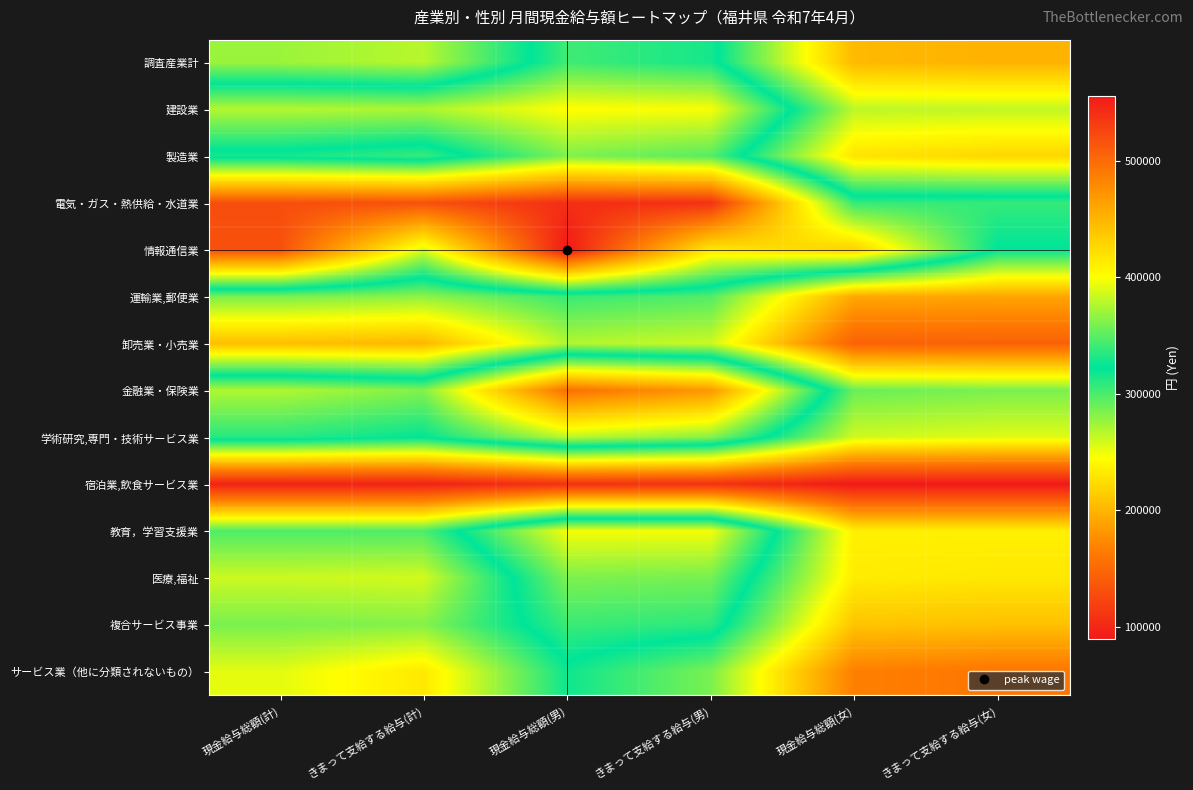

Reading left to right, what are all the values shown in this chart?

調査産業計: 現金給与総額(計)=275271	きまって支給する給与(計)=266818	現金給与総額(男)=341667	きまって支給する給与(男)=329101	現金給与総額(女)=202706	きまって支給する給与(女)=198748
建設業: 現金給与総額(計)=377152	きまって支給する給与(計)=374871	現金給与総額(男)=400925	きまって支給する給与(男)=398469	現金給与総額(女)=265479	きまって支給する給与(女)=264018
製造業: 現金給与総額(計)=315638	きまって支給する給与(計)=304952	現金給与総額(男)=361060	きまって支給する給与(男)=348722	現金給与総額(女)=228271	きまって支給する給与(女)=220763
電気・ガス・熱供給・水道業: 現金給与総額(計)=519350	きまって支給する給与(計)=518005	現金給与総額(男)=541102	きまって支給する給与(男)=539642	現金給与総額(女)=338858	きまって支給する給与(女)=338469
情報通信業: 現金給与総額(計)=518926	きまって支給する給与(計)=387779	現金給与総額(男)=555610	きまって支給する給与(男)=415199	現金給与総額(女)=430758	きまって支給する給与(女)=321875
運輸業,郵便業: 現金給与総額(計)=285280	きまって支給する給与(計)=279074	現金給与総額(男)=305021	きまって支給する給与(男)=297784	現金給与総額(女)=191808	きまって支給する給与(女)=190488
卸売業・小売業: 現金給与総額(計)=205625	きまって支給する給与(計)=201422	現金給与総額(男)=268487	きまって支給する給与(男)=260751	現金給与総額(女)=145554	きまって支給する給与(女)=144726
金融業・保険業: 現金給与総額(計)=376128	きまって支給する給与(計)=361853	現金給与総額(男)=496794	きまって支給する給与(男)=469299	現金給与総額(女)=290241	きまって支給する給与(女)=285376
学術研究,専門・技術サービス業: 現金給与総額(計)=334684	きまって支給する給与(計)=323364	現金給与総額(男)=378825	きまって支給する給与(男)=363928	現金給与総額(女)=259702	きまって支給する給与(女)=254457
宿泊業,飲食サービス業: 現金給与総額(計)=95829	きまって支給する給与(計)=95793	現金給与総額(男)=107861	きまって支給する給与(男)=107820	現金給与総額(女)=89396	きまって支給する給与(女)=89362
教育，学習支援業: 現金給与総額(計)=298809	きまって支給する給与(計)=298755	現金給与総額(男)=397203	きまって支給する給与(男)=397203	現金給与総額(女)=236075	きまって支給する給与(女)=235986
医療,福祉: 現金給与総額(計)=260918	きまって支給する給与(計)=258517	現金給与総額(男)=360505	きまって支給する給与(男)=358246	現金給与総額(女)=233546	きまって支給する給与(女)=231107
複合サービス事業: 現金給与総額(計)=285416	きまって支給する給与(計)=282070	現金給与総額(男)=340116	きまって支給する給与(男)=335918	現金給与総額(女)=209449	きまって支給する給与(女)=207287
サービス業（他に分類されないもの）: 現金給与総額(計)=253257	きまって支給する給与(計)=231619	現金給与総額(男)=318236	きまって支給する給与(男)=285615	現金給与総額(女)=167351	きまって支給する給与(女)=160233